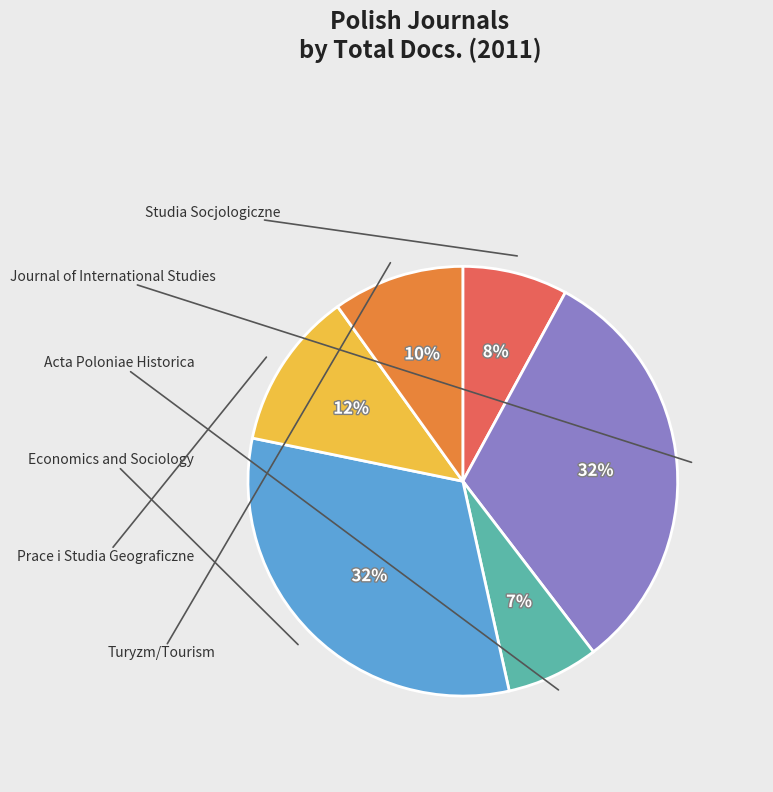

Is there any slice that represents more than half of the pie?

No